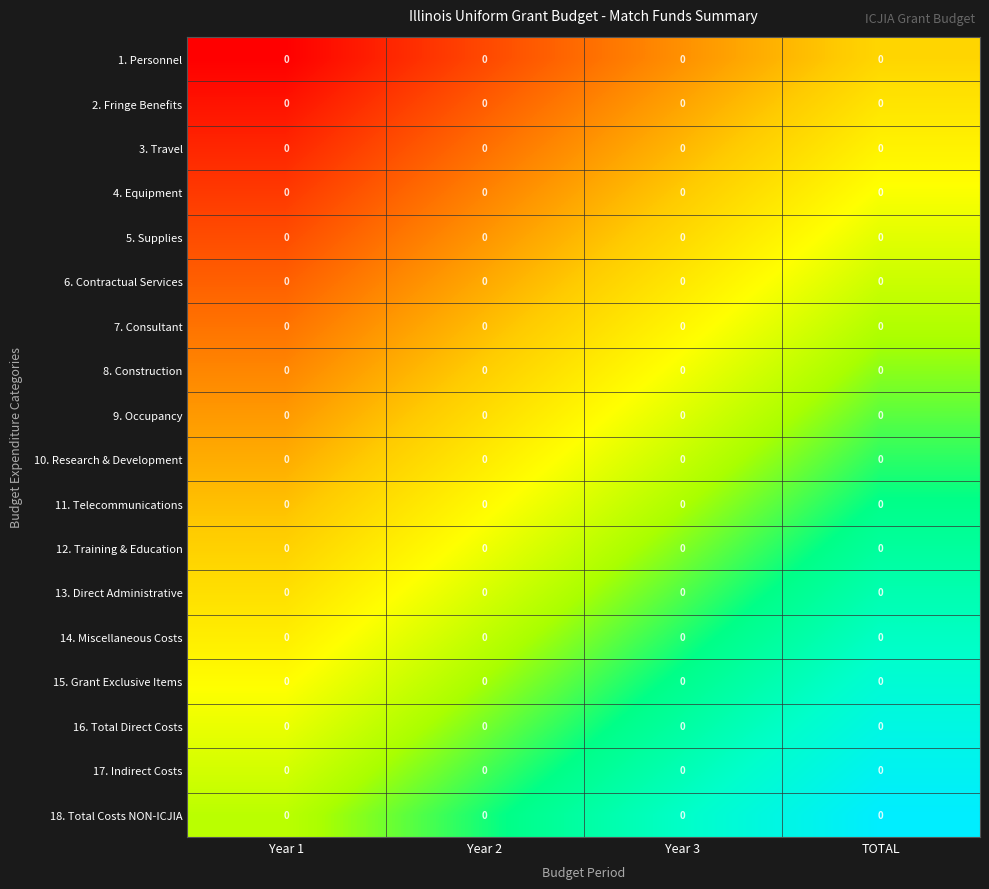

List the labels in order of 15. Grant Exclusive Items value, largest first.

TOTAL, Year 3, Year 2, Year 1